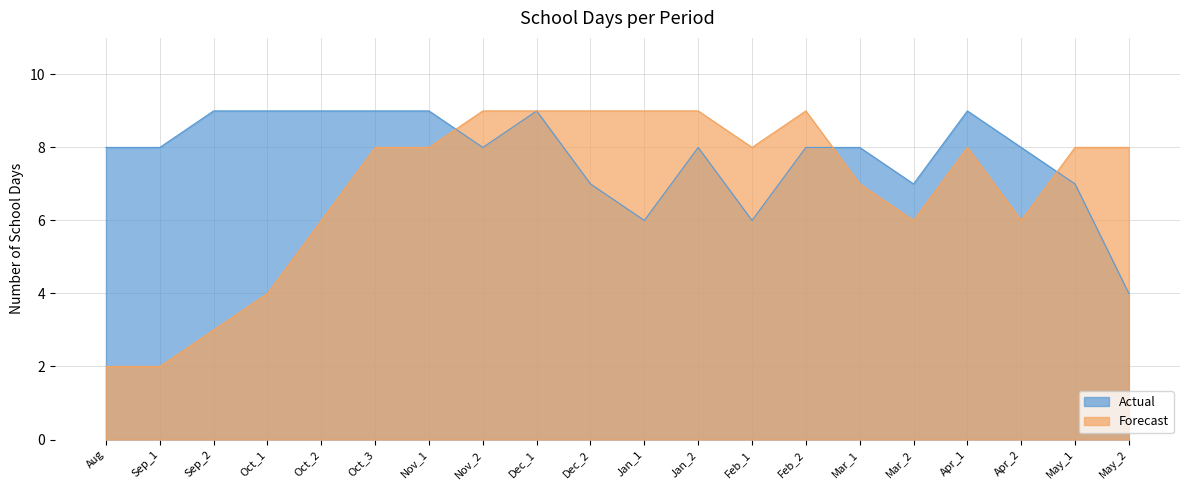

In Forecast, how many points are lower than both neighbors (excluding endpoints)?

3